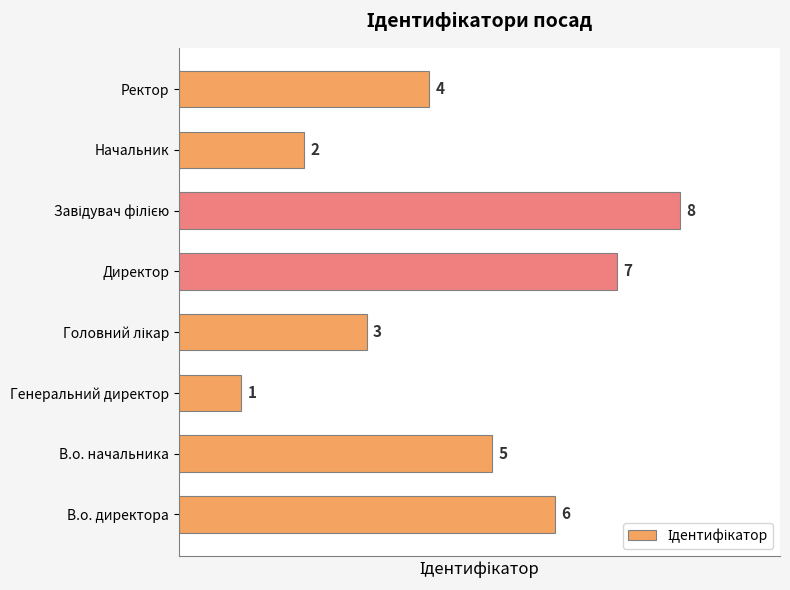

What is the maximum value shown in the chart?

8